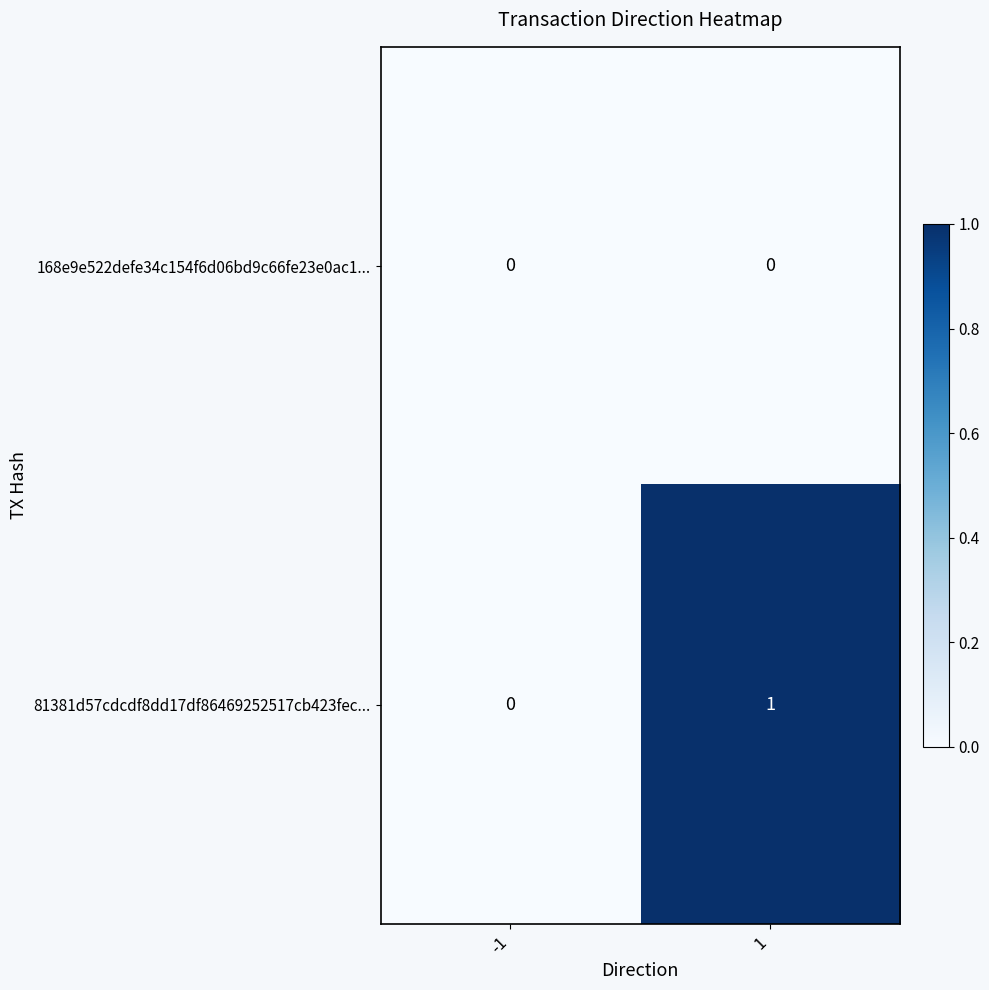

Reading left to right, extract all data points from this chart.

168e9e522defe34c154f6d06bd9c66fe23e0ac1...: -1=0	1=0
81381d57cdcdf8dd17df86469252517cb423fec...: -1=0	1=1